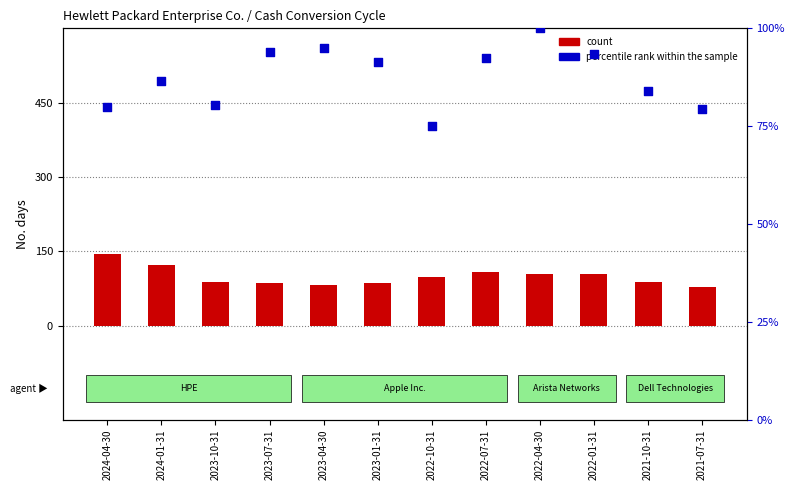

Which series has the largest Y range (max minus min)?

count